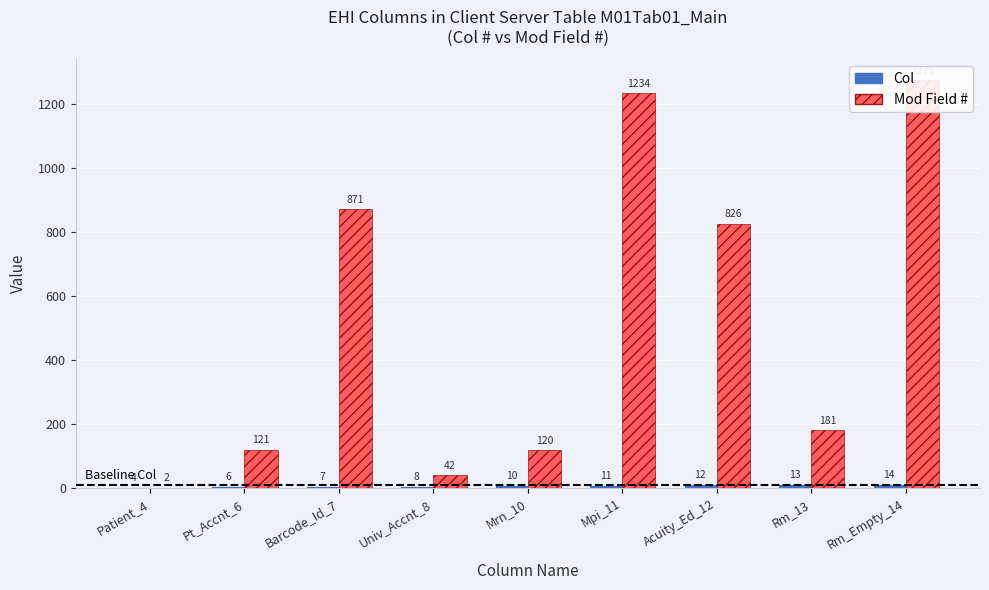

At which label does Col reach its minimum?

Patient_4